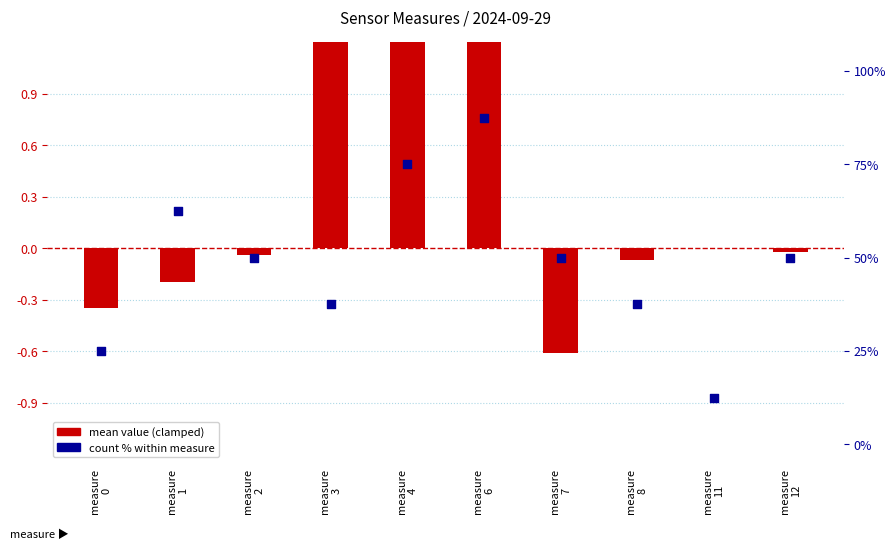

Which series has the widest spread of Y values?

count % within measure